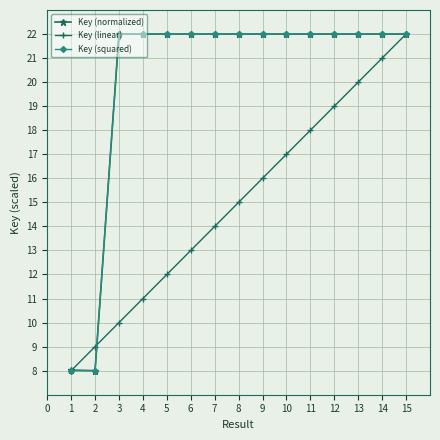

Between 2 and 13, which series saw the biggest shift?

Key (normalized)